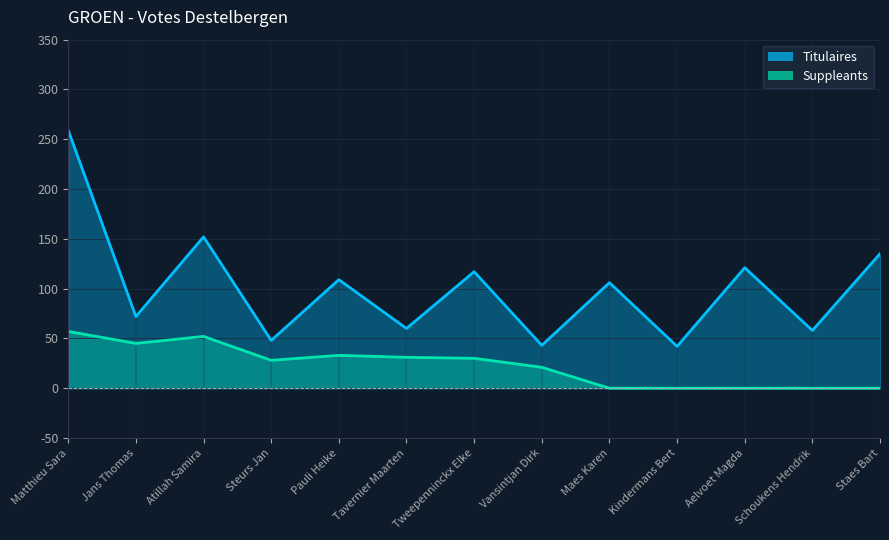

How many values in the Suppleants series are below 28?

6